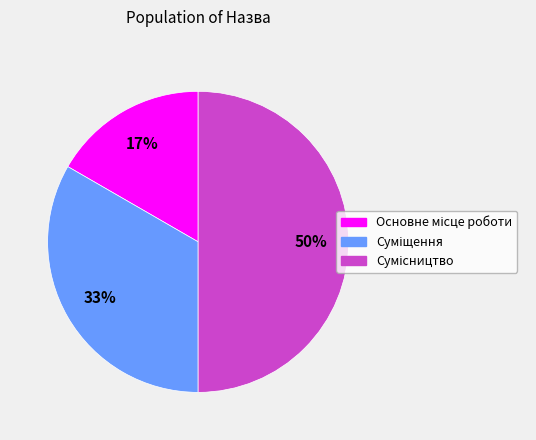

To the nearest percent, what is the difference between the largest and smallest slice percentages?

33%